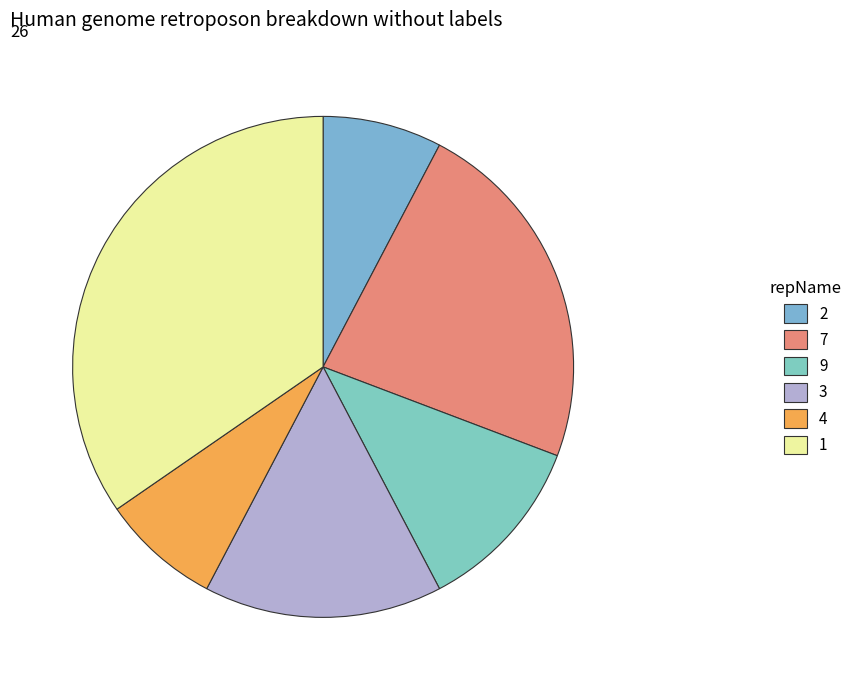

How many slices are in this pie chart?

6